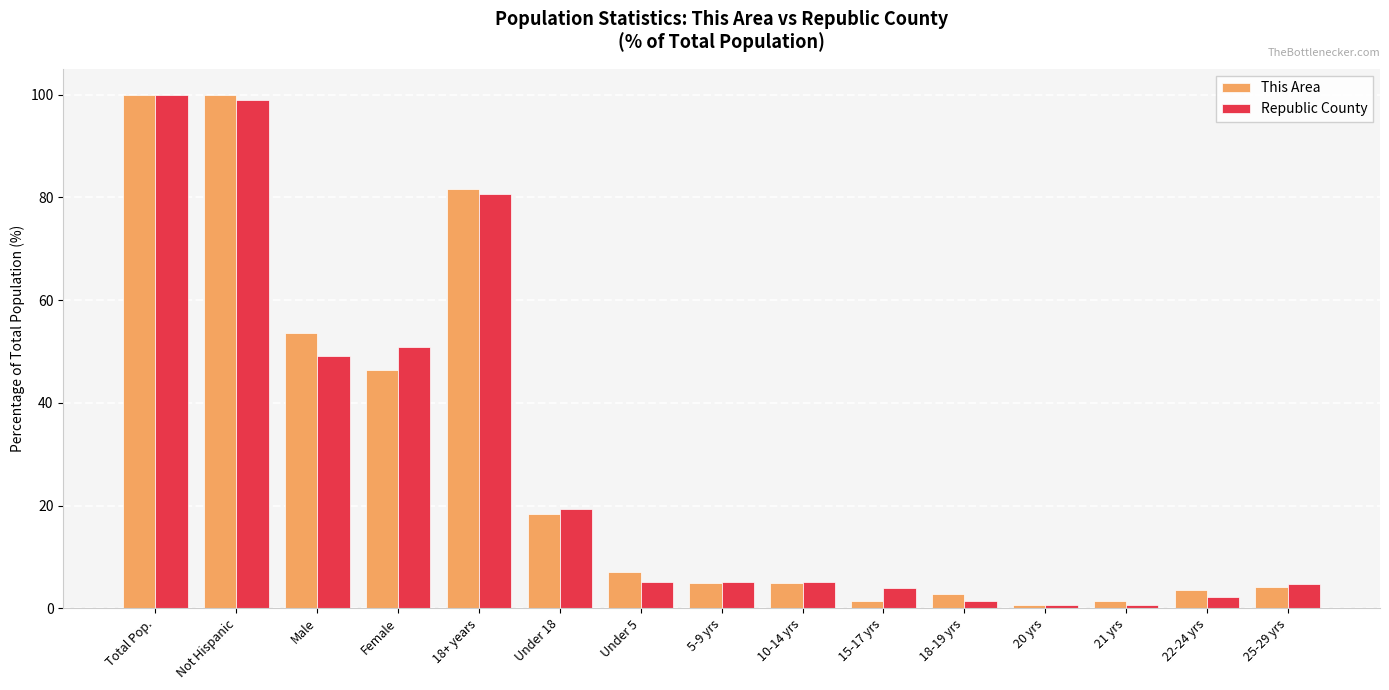

What is the spread (max minus min) of values at 22-24 yrs?

1.4